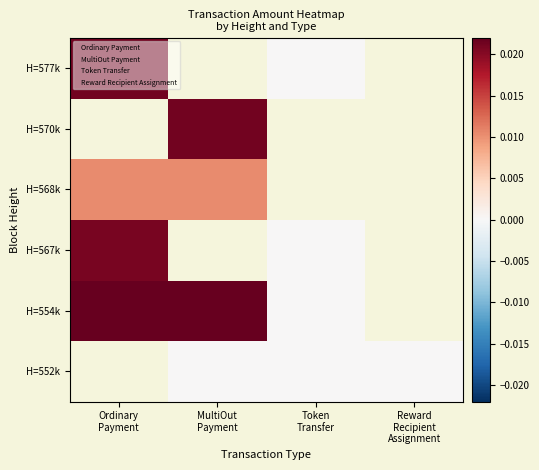

How many data points does each series have?

4